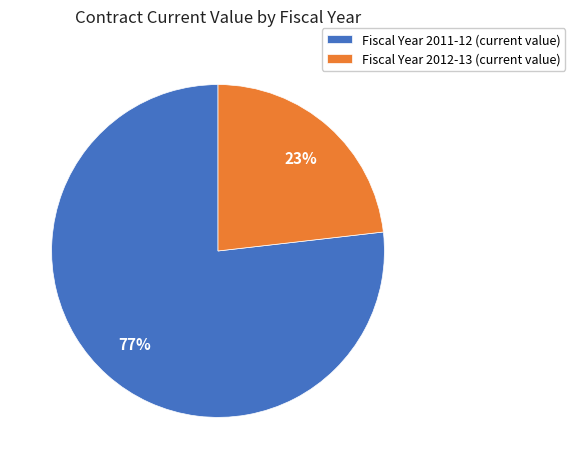

What is the smallest slice in the pie chart?

Fiscal Year 2012-13 (current value)